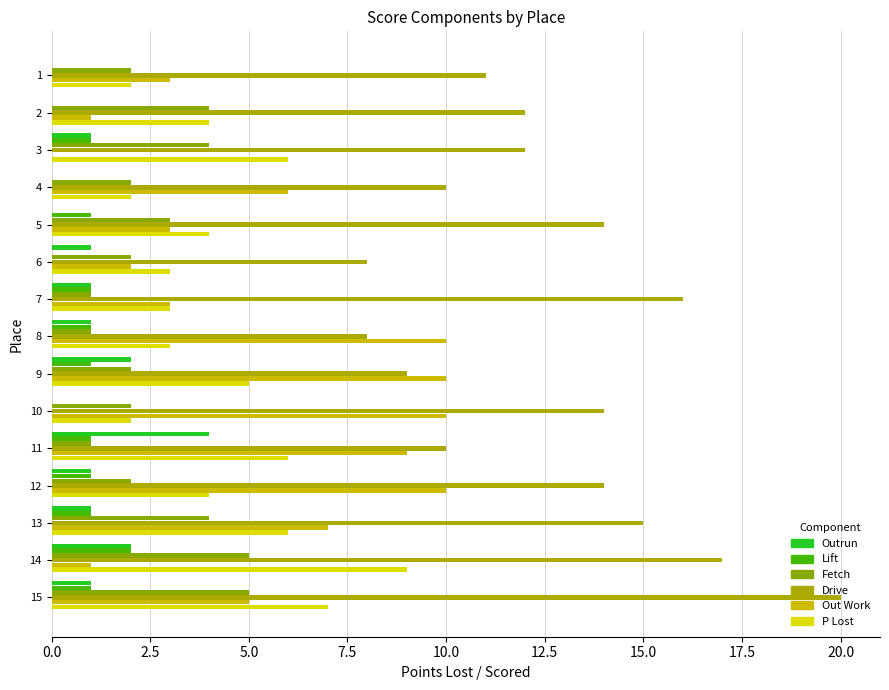

What are all the series names shown in the legend?

Outrun, Lift, Fetch, Drive, Out Work, P Lost